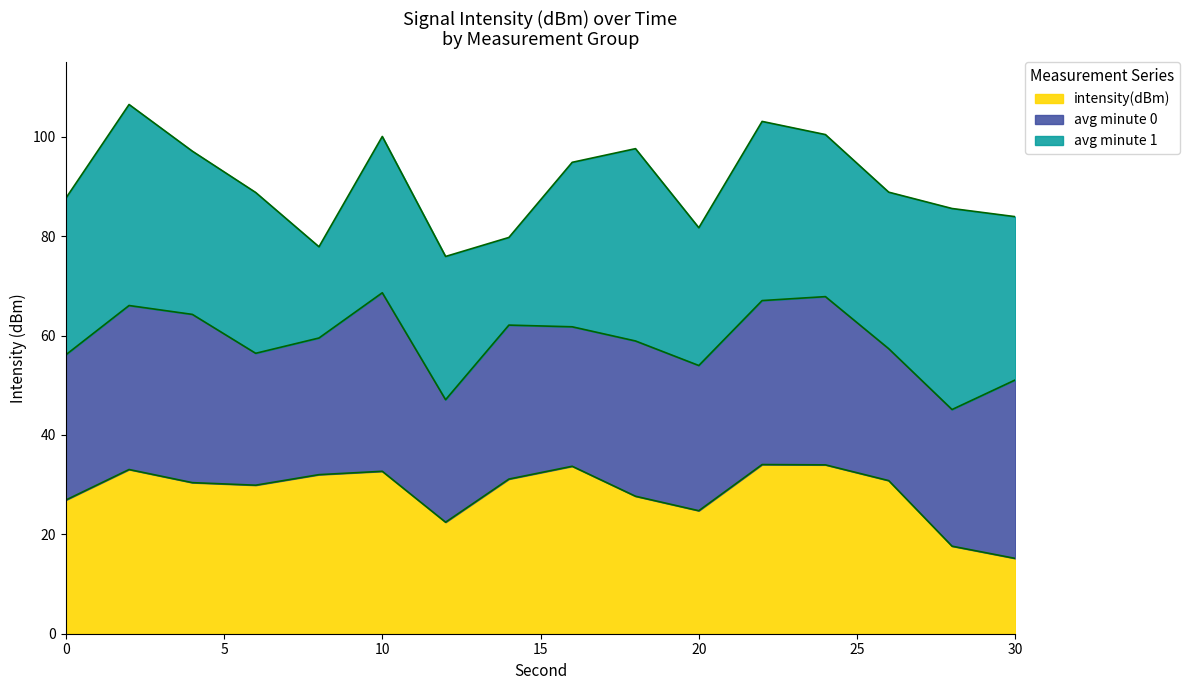

True or false: intensity(dBm) has more than 2 interior local peaks.

True